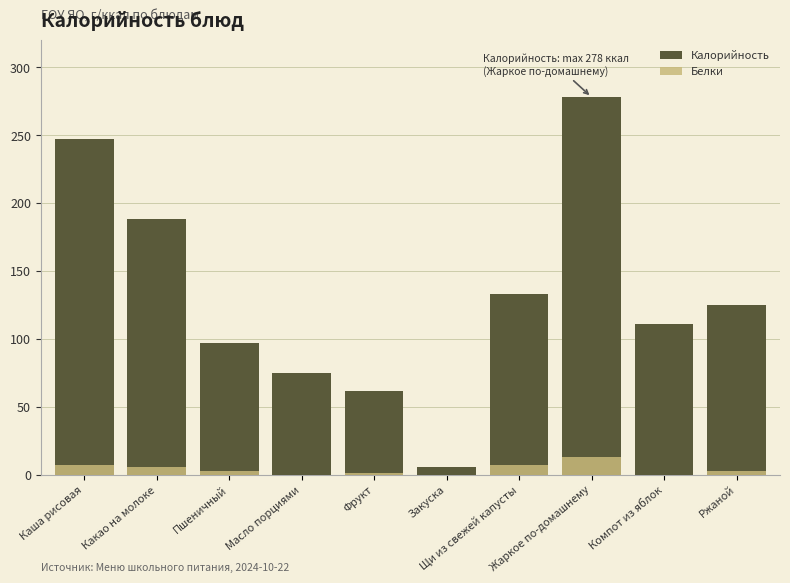

Reading left to right, transcribe all the data shown in this chart.

Калорийность: Каша рисовая=247.0	Какао на молоке=188.0	Пшеничный=97.0	Масло порциями=75.0	Фрукт=62.0	Закуска=6.0	Щи из свежей капусты=133.0	Жаркое по-домашнему=278.0	Компот из яблок=111.0	Ржаной=125.0
Белки: Каша рисовая=7.0	Какао на молоке=6.0	Пшеничный=3.0	Масло порциями=0.1	Фрукт=1.0	Закуска=0.0	Щи из свежей капусты=7.0	Жаркое по-домашнему=13.0	Компот из яблок=0.2	Ржаной=3.0